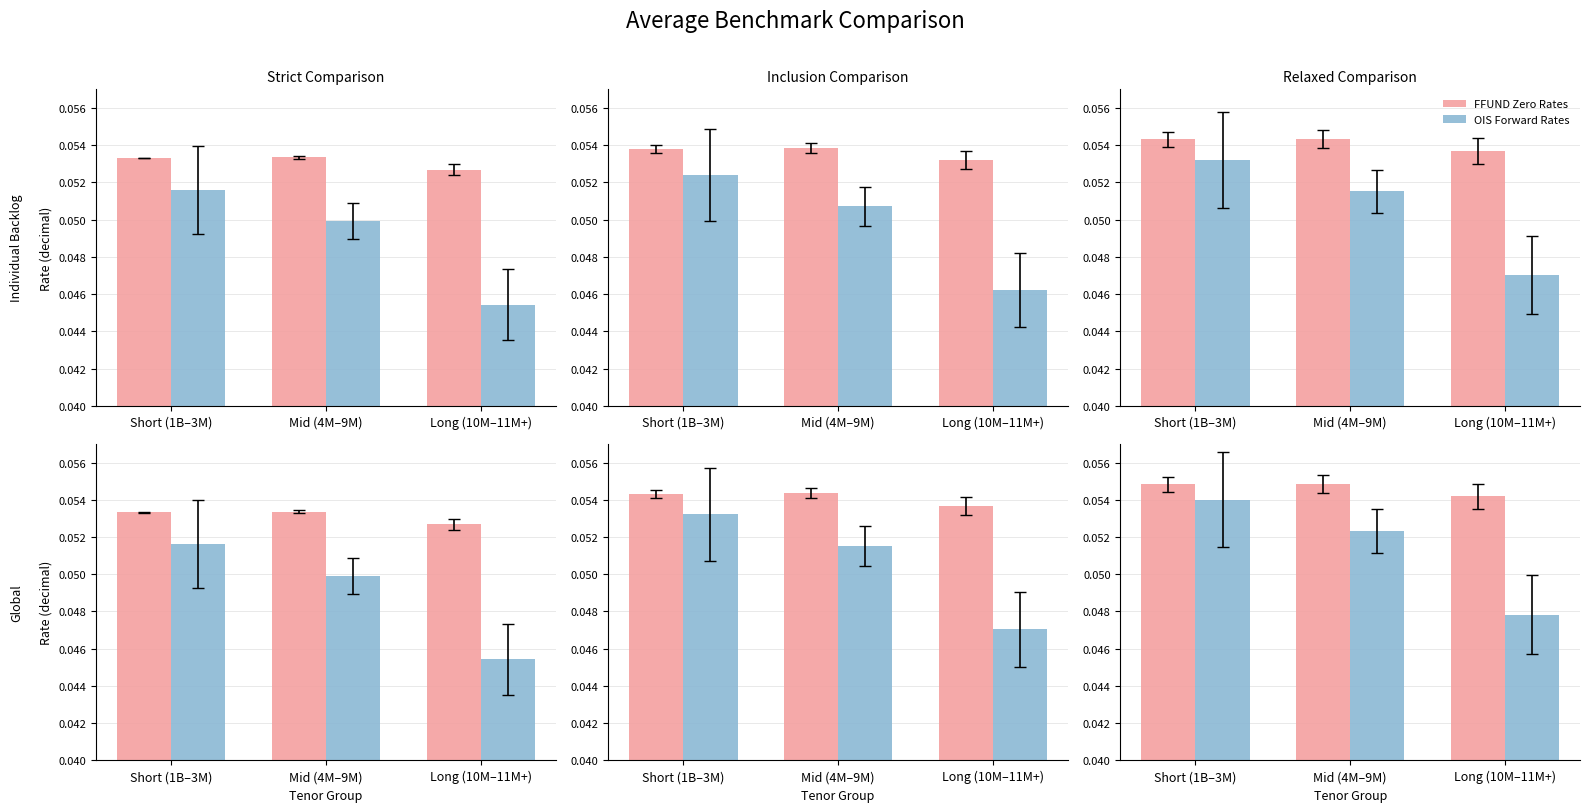

Between Long (10M–11M+) and Mid (4M–9M), which is larger?

Mid (4M–9M)